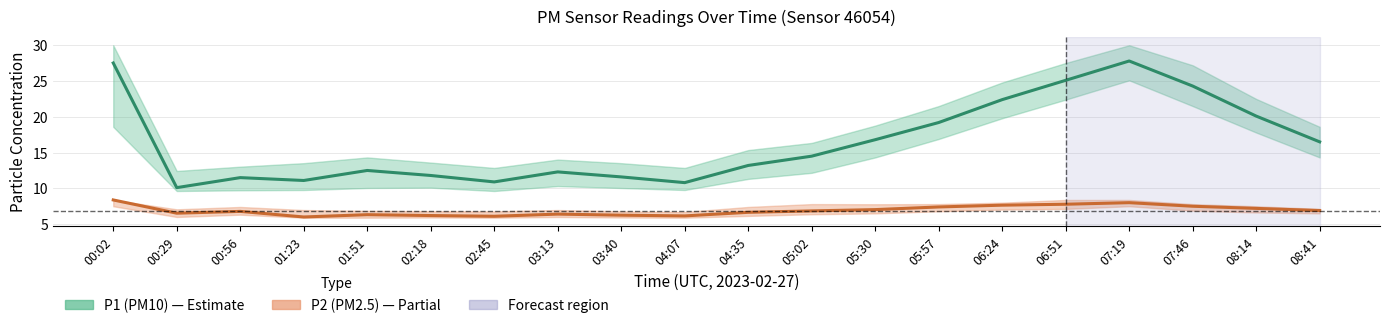

At which category does P2 center reach its first local peak?

00:56